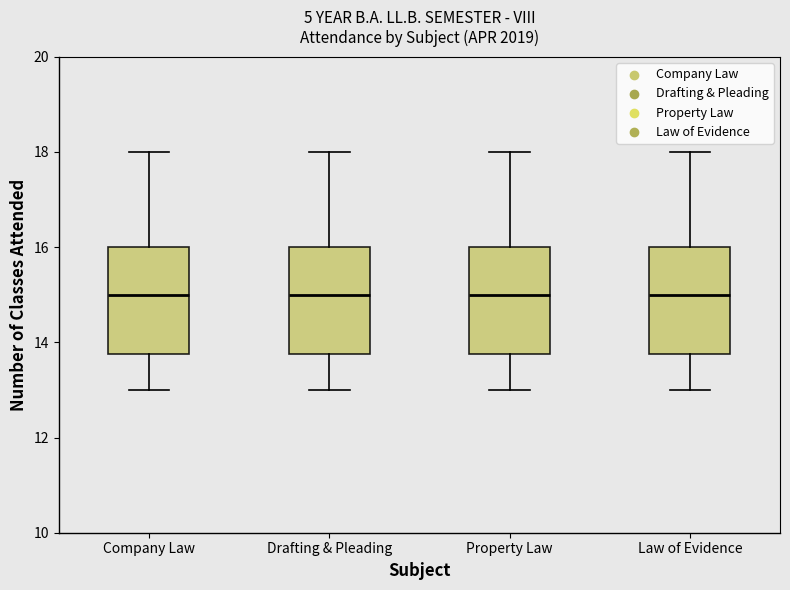

Reading left to right, transcribe this box plot: for each box, give where its median line is, the range the box spans, and where its two whiskers end, as read against the y-axis. The values are not printed on the chart, so give them approximately, as read against the axis.

Company Law: median 15.0, box 13.8 to 16.0, whiskers 13.0 to 18.0
Drafting & Pleading: median 15.0, box 13.8 to 16.0, whiskers 13.0 to 18.0
Property Law: median 15.0, box 13.8 to 16.0, whiskers 13.0 to 18.0
Law of Evidence: median 15.0, box 13.8 to 16.0, whiskers 13.0 to 18.0